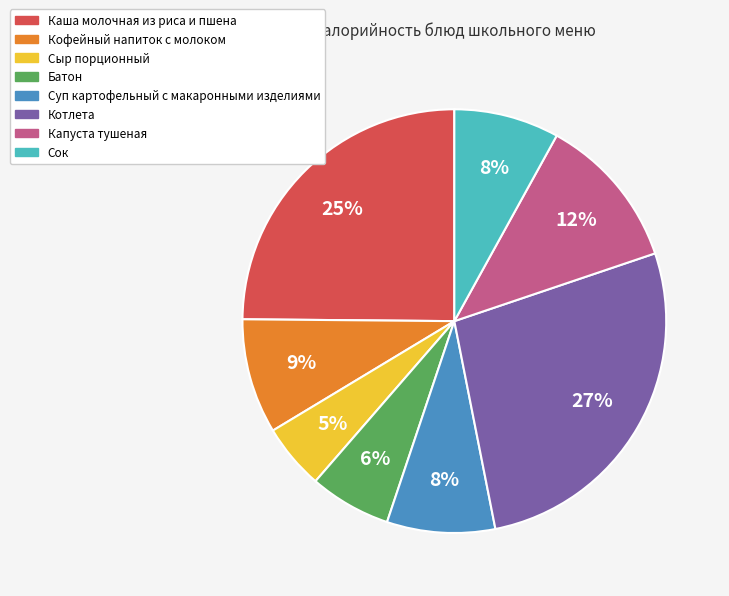

Does any single category account for the majority?

No